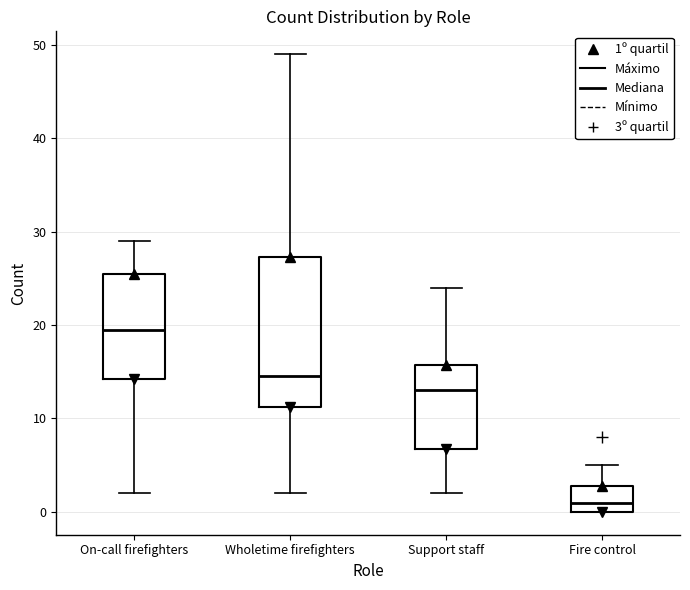

Reading left to right, read every box against the y-axis: the position of its median line, the range the box covers, and the ends of its whiskers. The values are not printed on the chart, so give them approximately, as read against the axis.

On-call firefighters: median 20, box 14 to 26, whiskers 2 to 29
Wholetime firefighters: median 15, box 11 to 27, whiskers 2 to 49
Support staff: median 13, box 7 to 16, whiskers 2 to 24
Fire control: median 1, box 0 to 3, whiskers 0 to 5